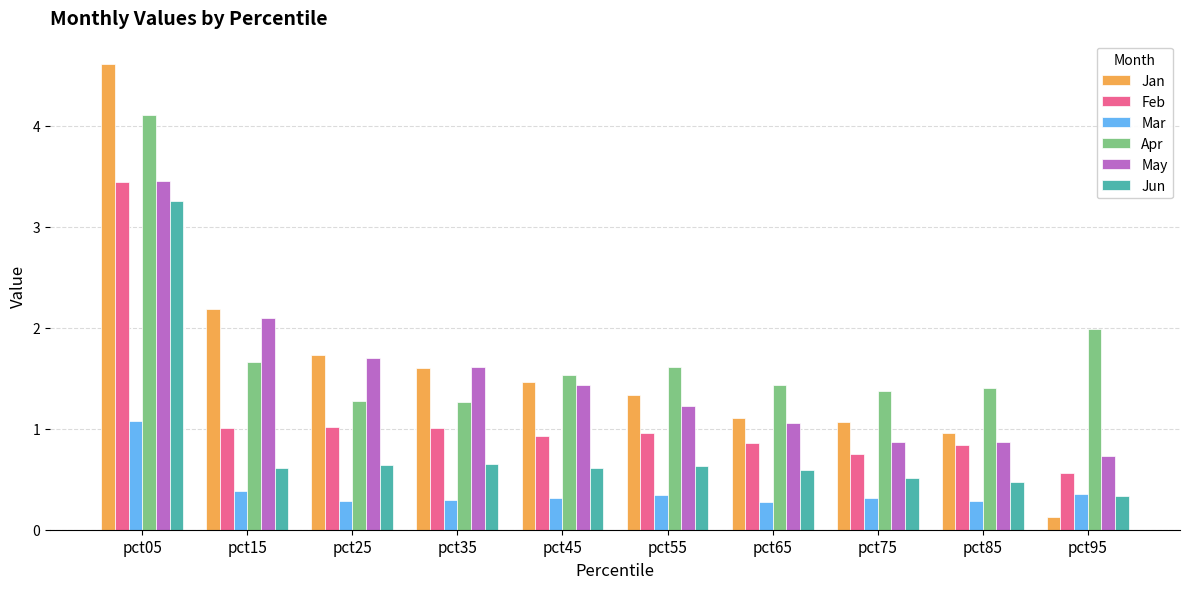

What is the minimum value for Feb?

0.6